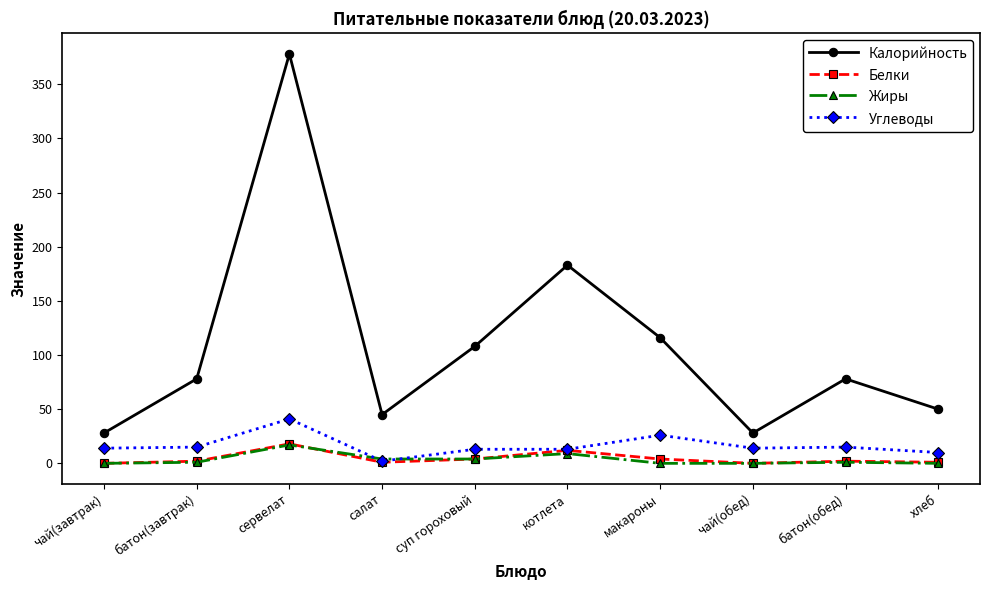

How many distinct data groups are displayed?

4